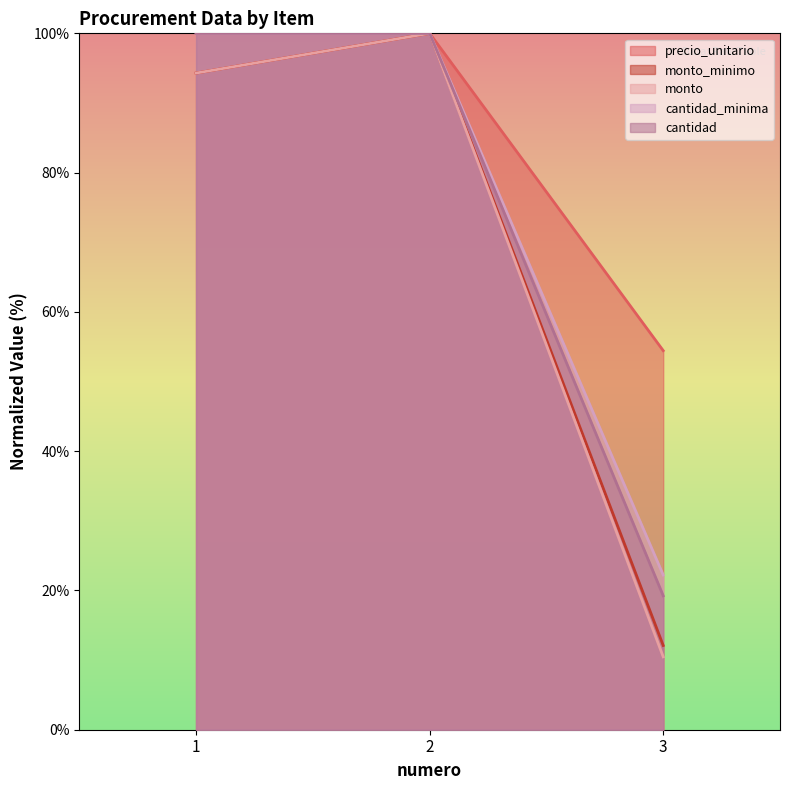

What is the minimum value shown in the chart?

10.5